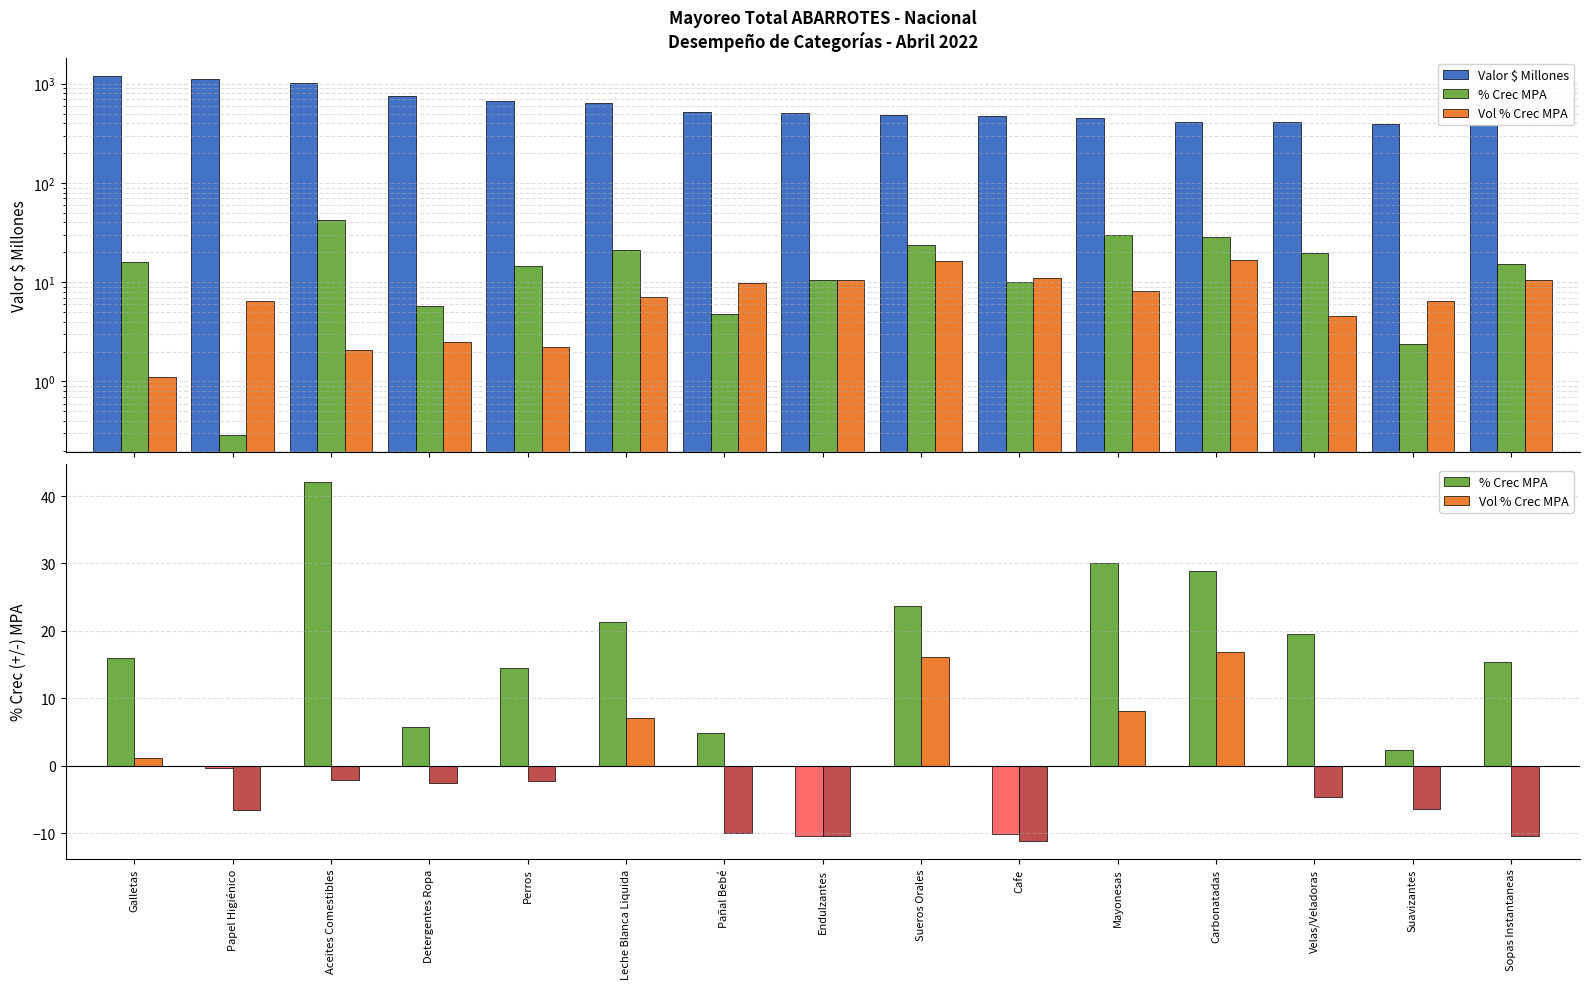

What is the label of the 7th bar from the left?

Pañal Bebé